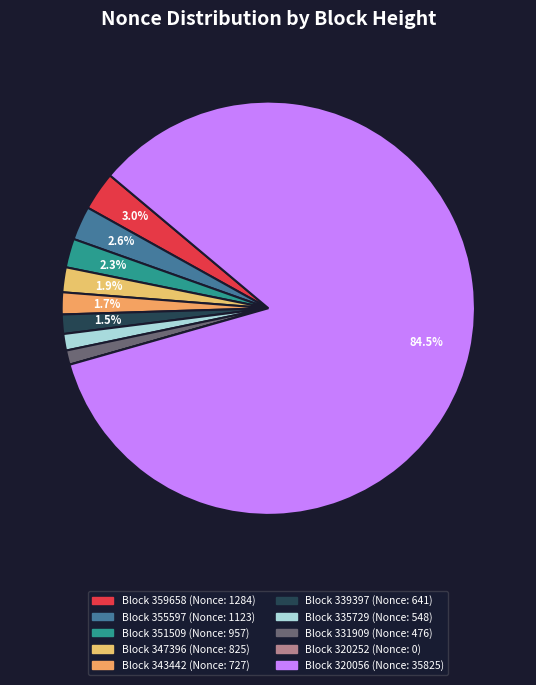

Count the number of slices in the pie.

10